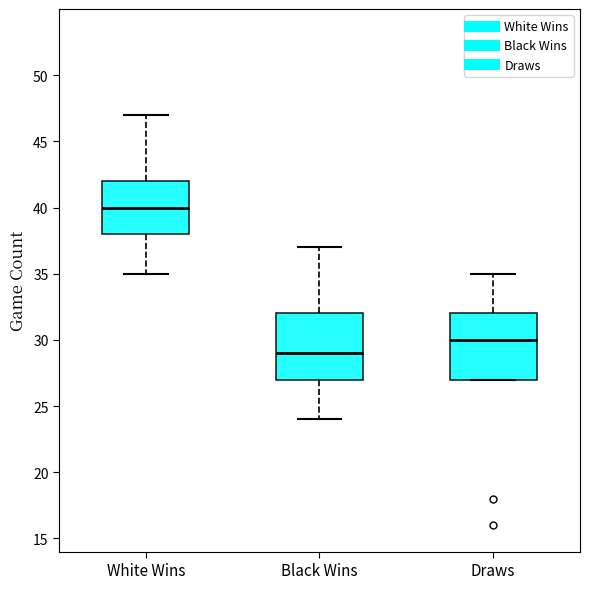

Which box has the lowest median line?

Black Wins